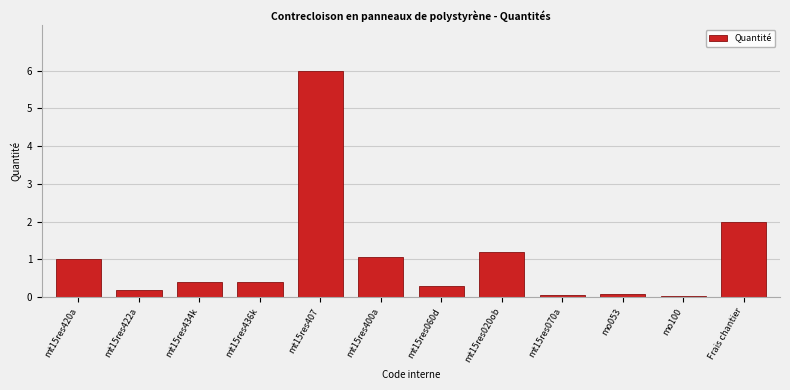

Between mt15res400a and mt15res060d, which is larger?

mt15res400a